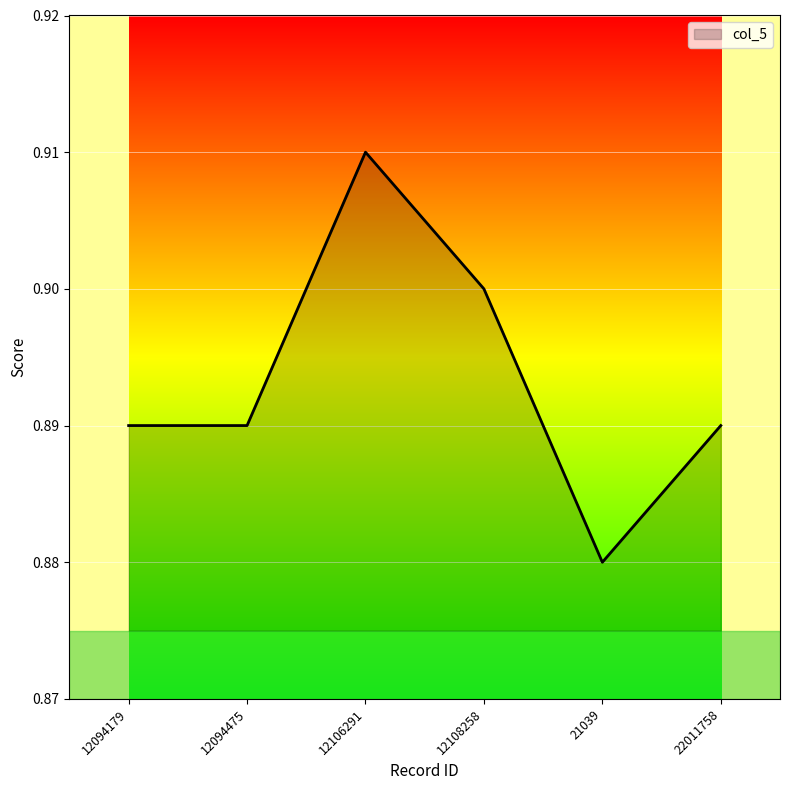

What position from the left is 12106291?

3